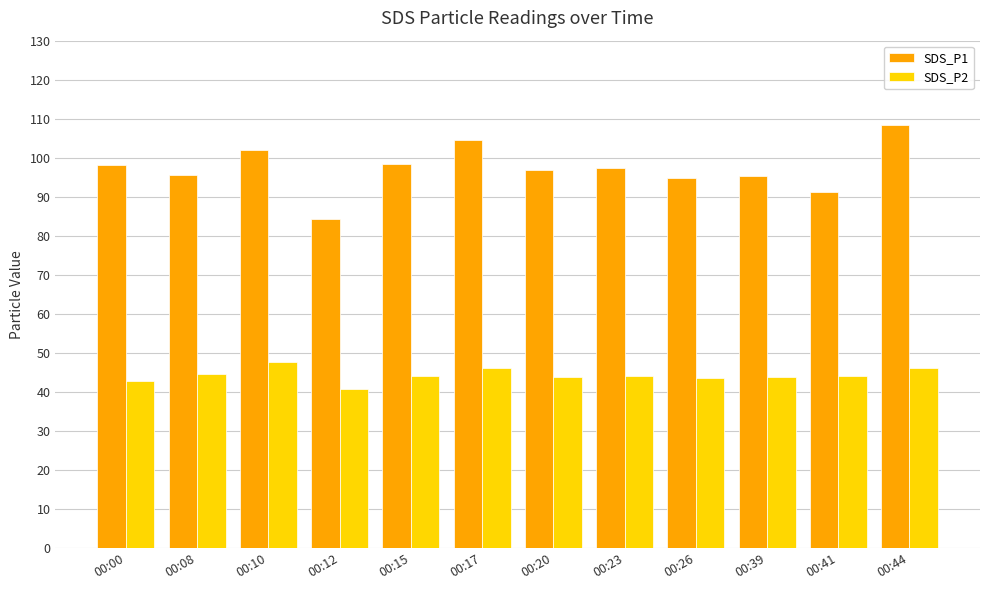

Count the number of data series in this chart.

2